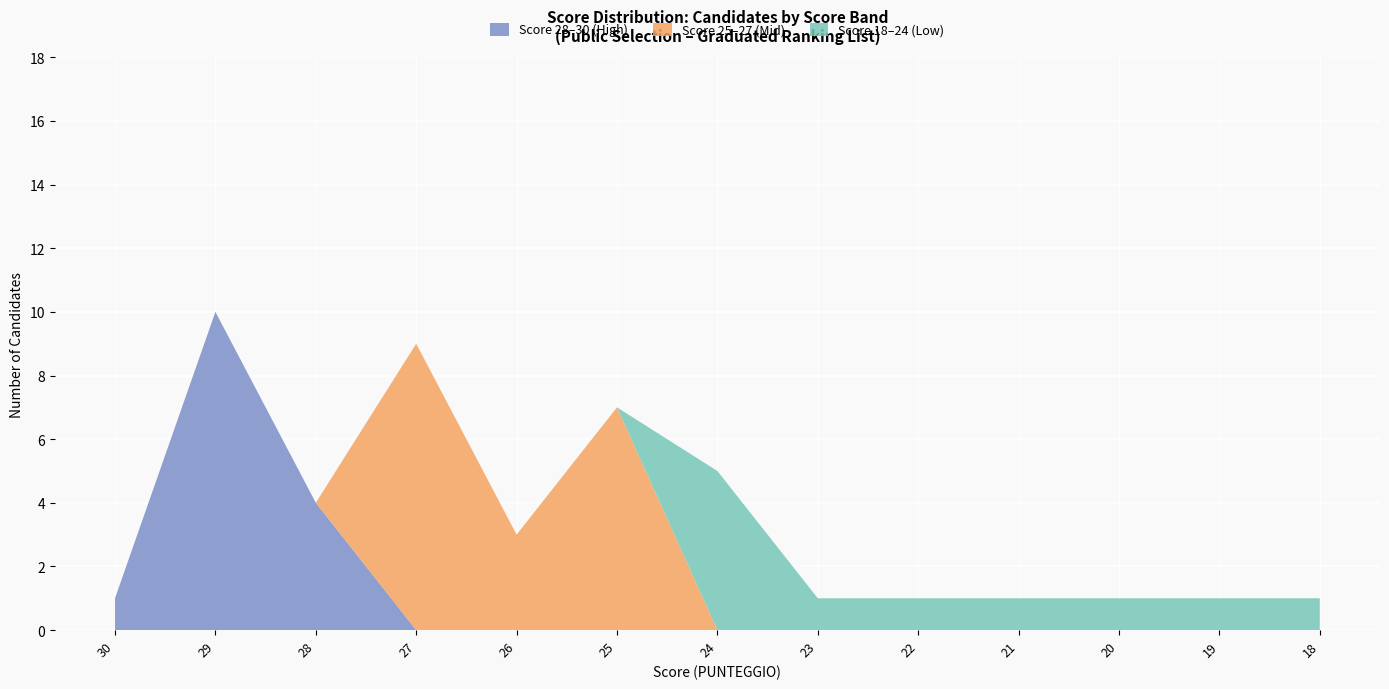

Reading left to right, what are all the values shown in this chart?

30=1	29=10	28=4	27=9	26=3	25=7	24=5	23=1	22=1	21=1	20=1	19=1	18=1